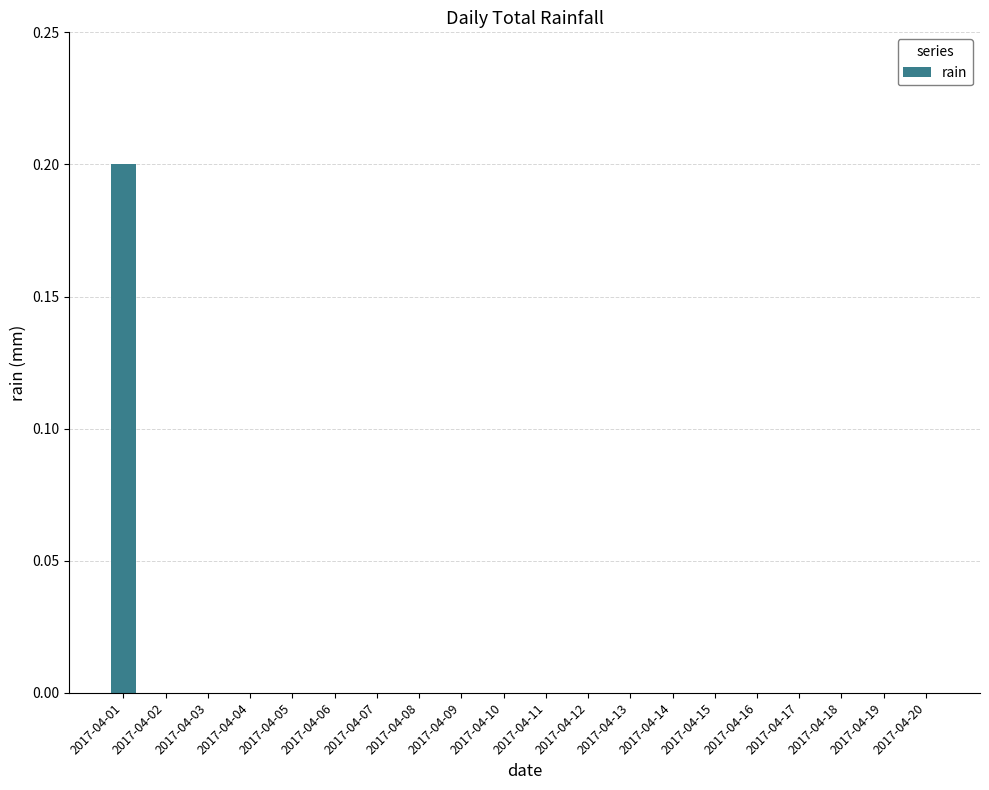

Reading right to left, transcribe all the data shown in this chart.

0.0	0.0	0.0	0.0	0.0	0.0	0.0	0.0	0.0	0.0	0.0	0.0	0.0	0.0	0.0	0.0	0.0	0.0	0.0	0.2